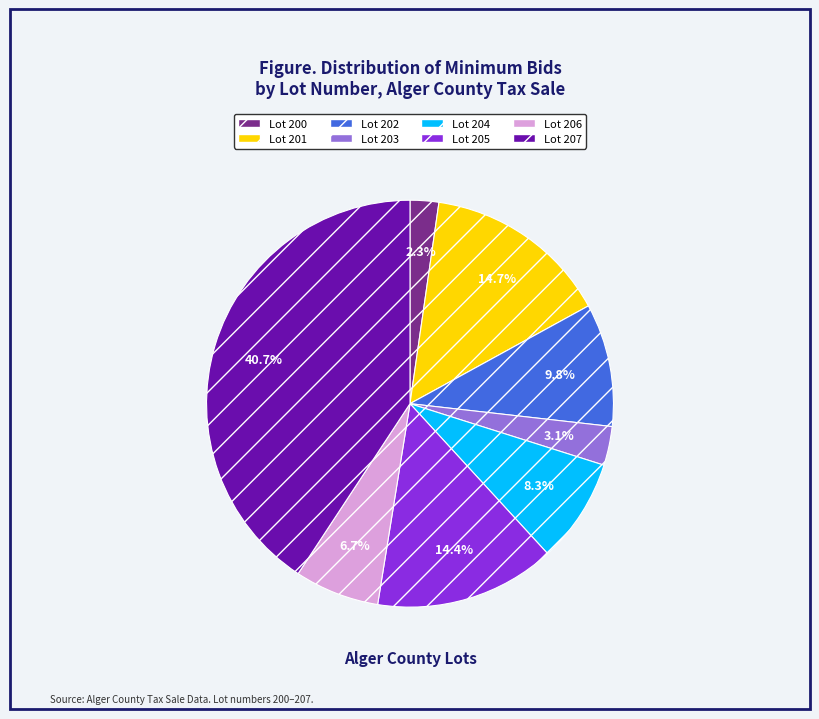

What percentage is the Lot 205 slice, to the nearest percent?

14%